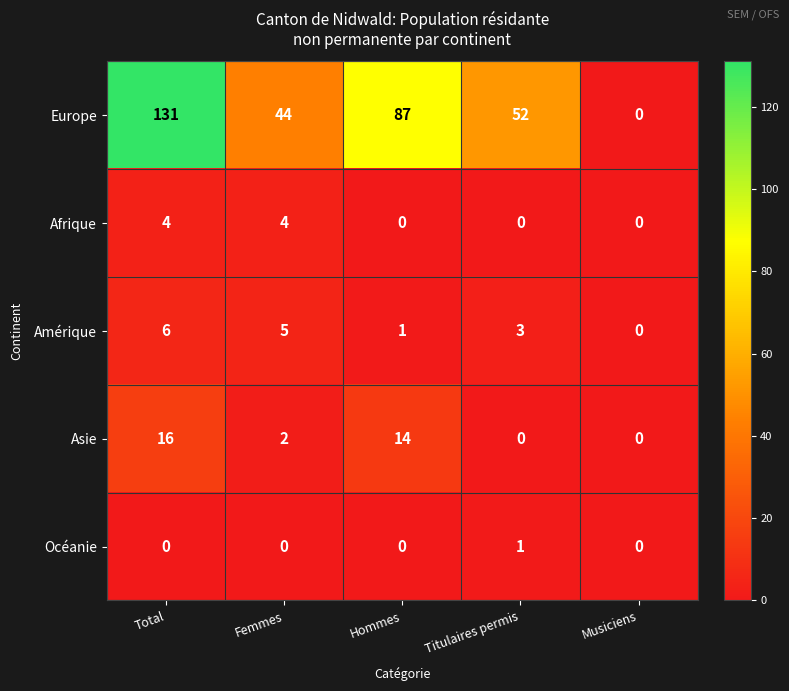

At how many categories does at least one series exceed 50?

3